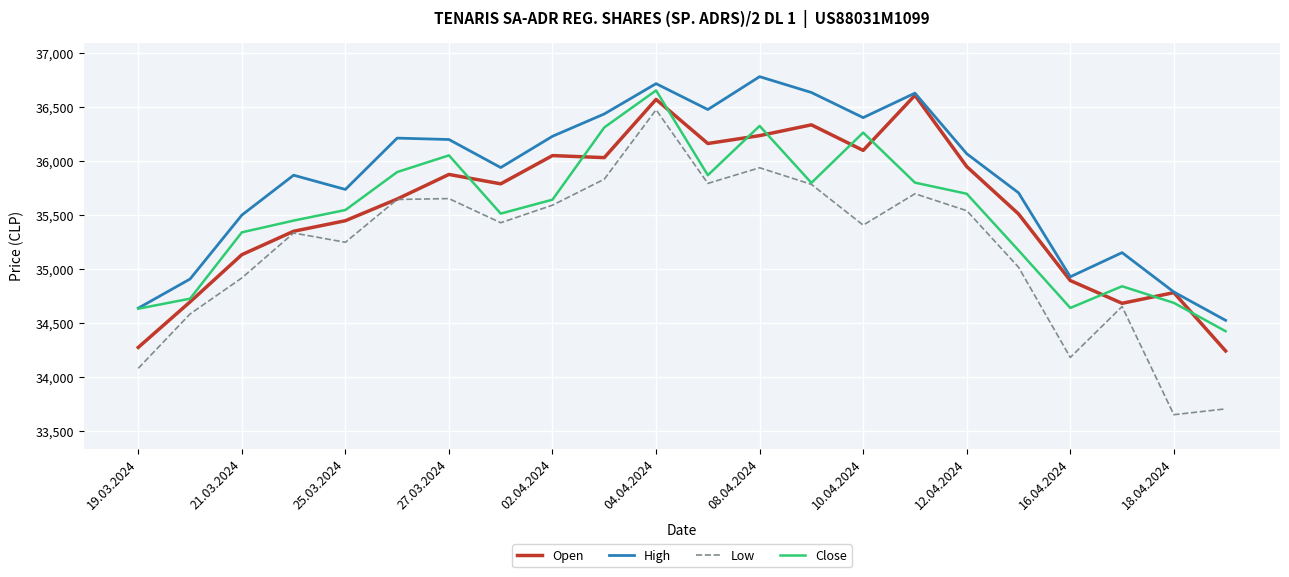

What are all the series names shown in the legend?

Open, High, Low, Close